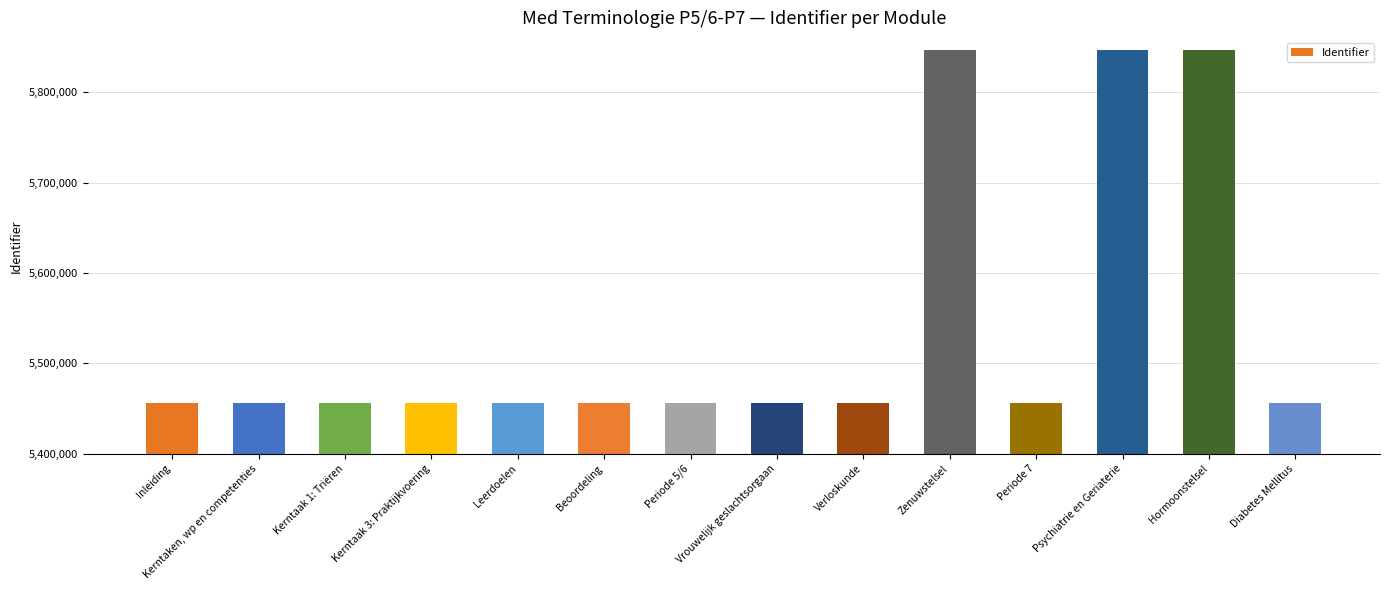

What is the approximate value at Beoordeling, to the nearest 50?

5456700